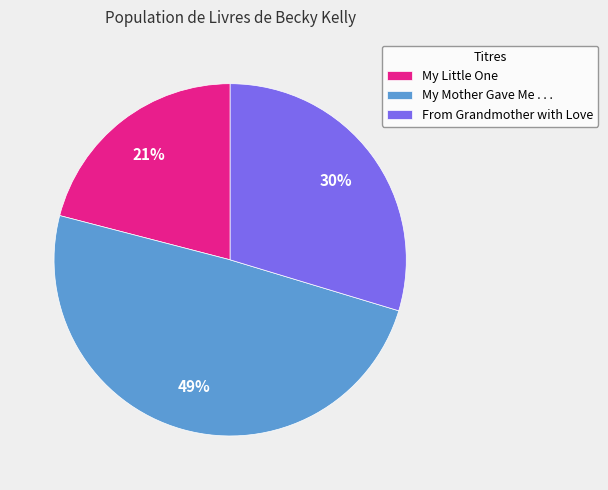

To the nearest percent, what is the combined percentage of My Little One and My Mother Gave Me . . .?

70%